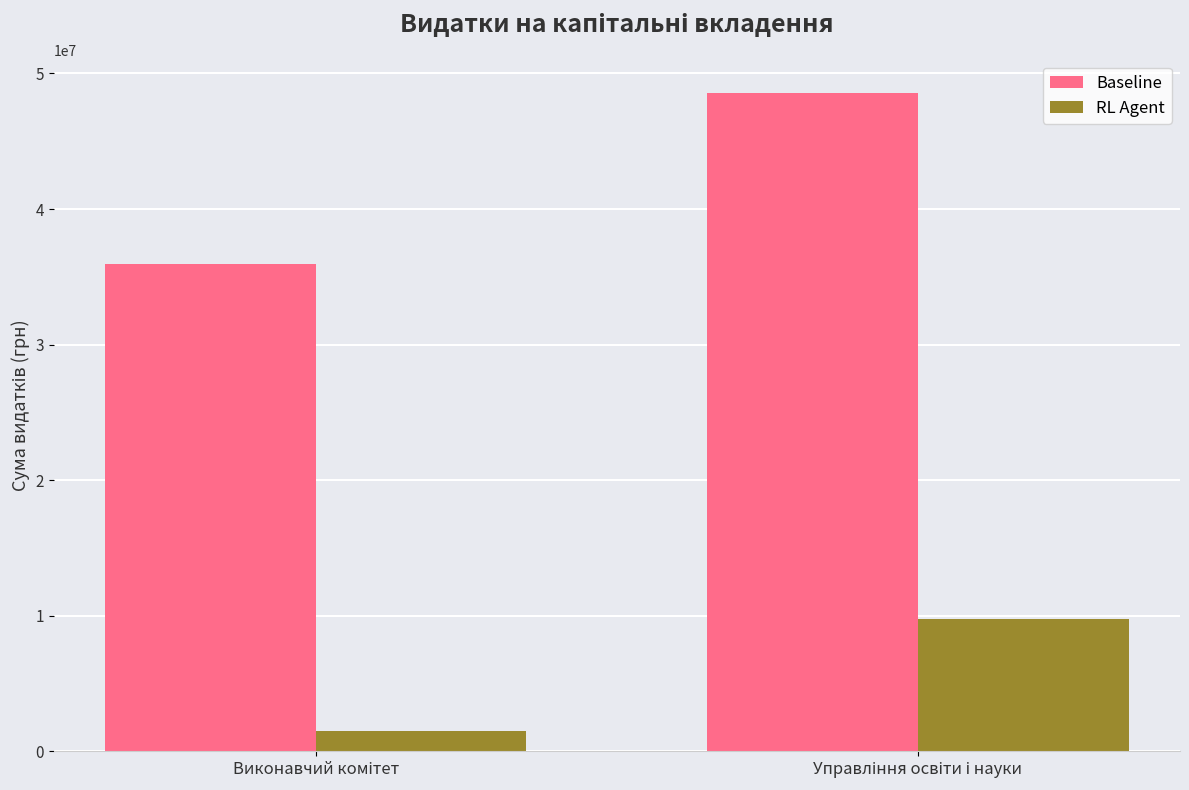

How many series are shown in this chart?

2